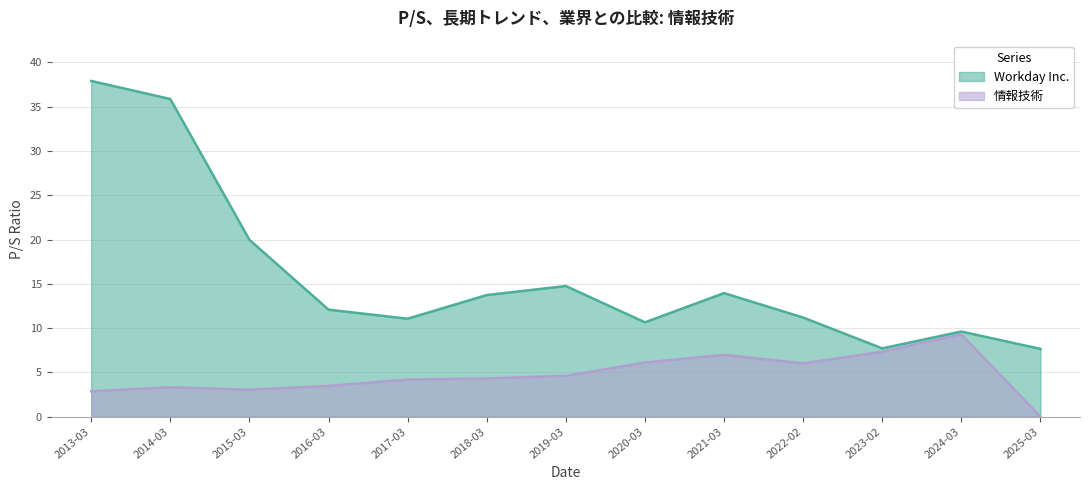

Rank the series by their average value, from lowest to highest.

情報技術, Workday Inc.